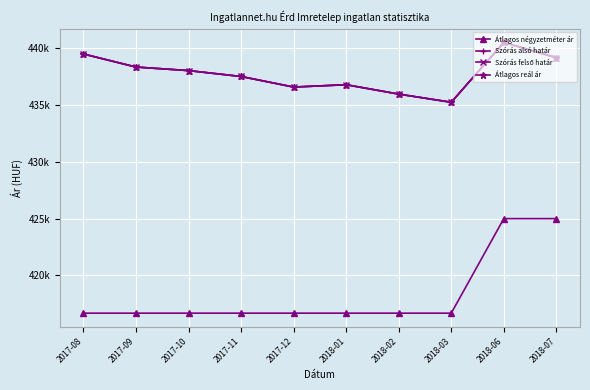

Rank the series by their maximum value, from lowest to highest.

Átlagos négyzetméter ár, Szórás alsó határ, Szórás felső határ, Átlagos reál ár